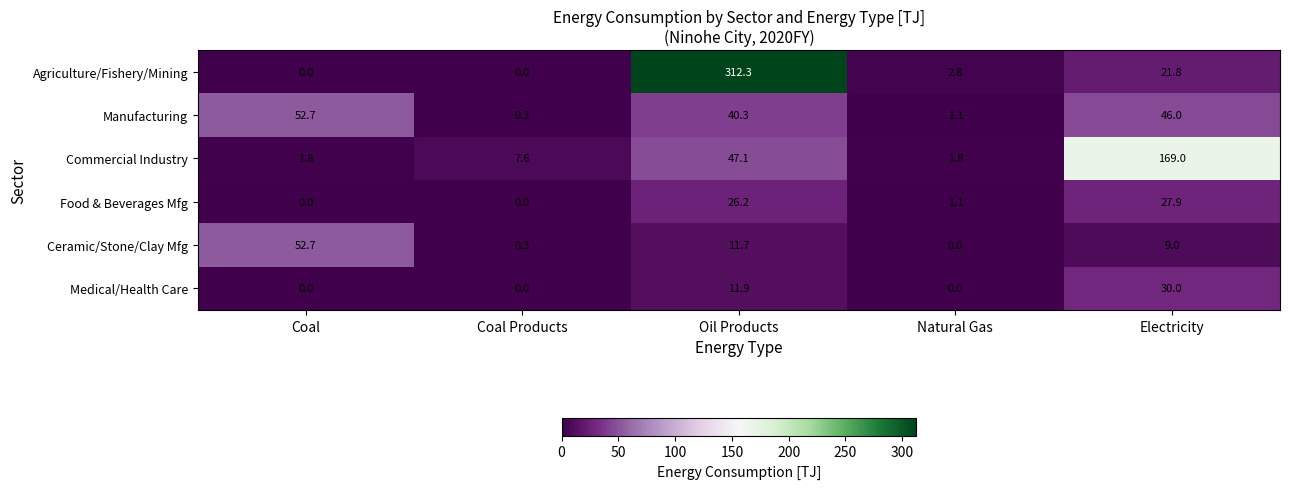

List the labels in order of Manufacturing value, smallest first.

Coal Products, Natural Gas, Oil Products, Electricity, Coal